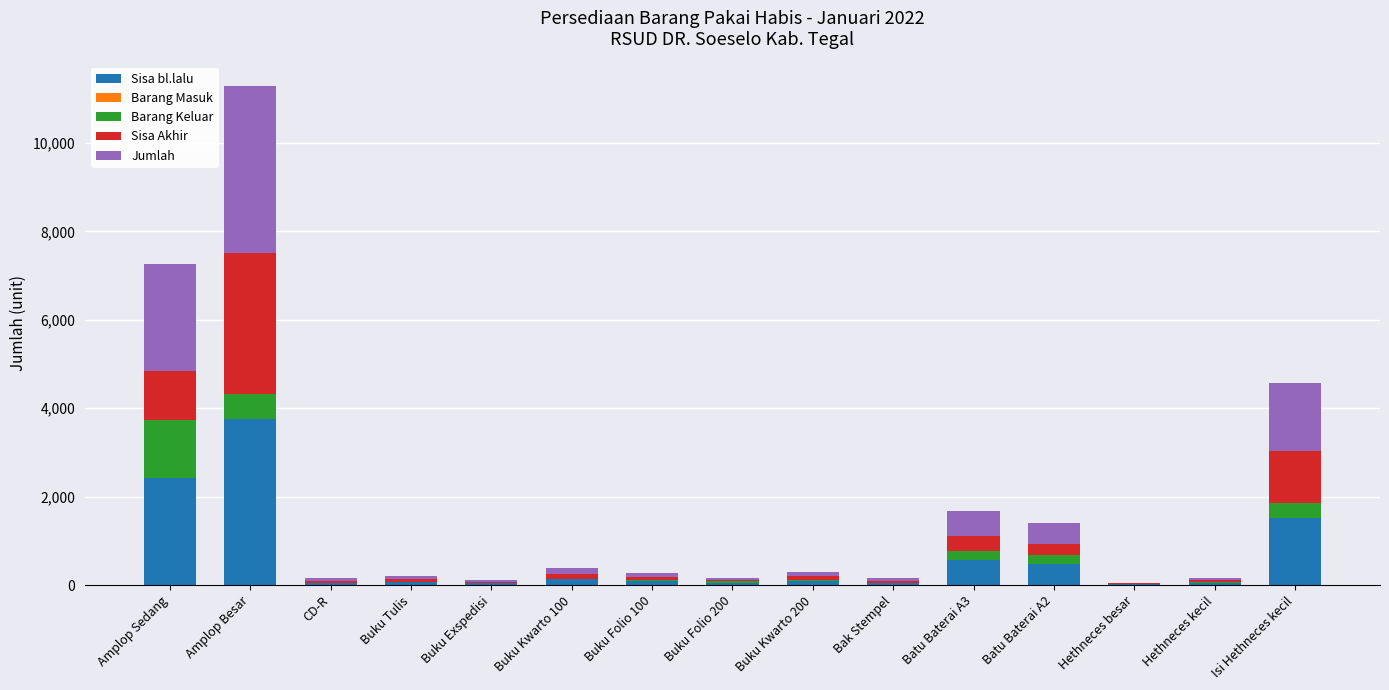

Count the number of categories in the chart.

15